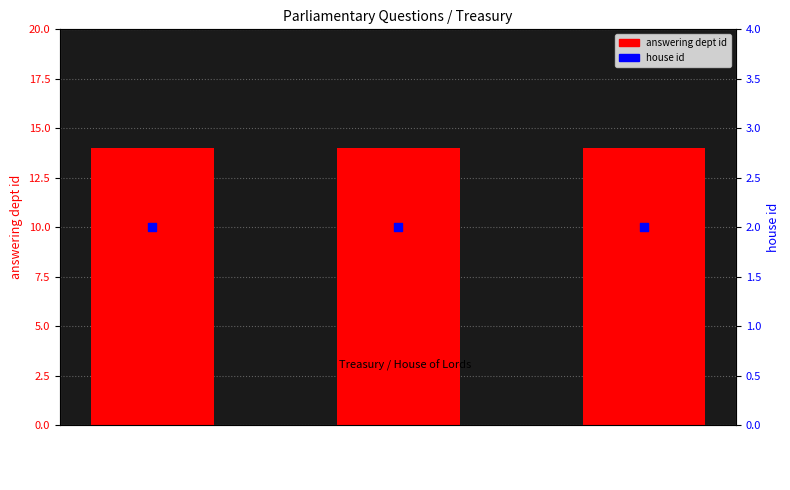

What is the total value across all series at HL433?

16